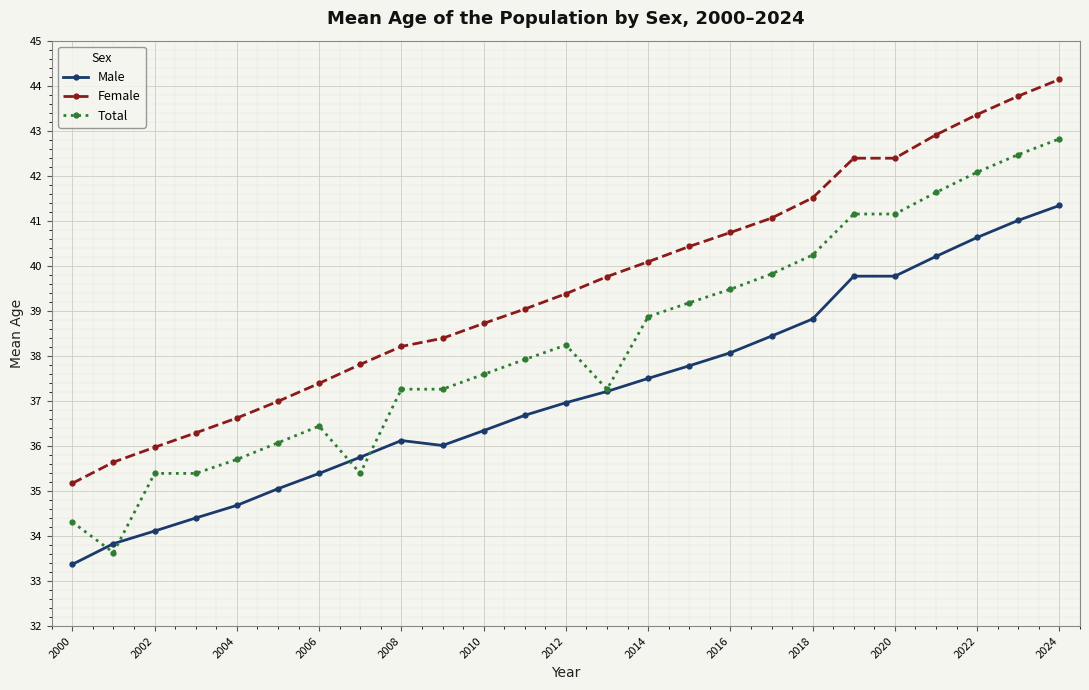

Rank the series by their average value, from lowest to highest.

Male, Total, Female